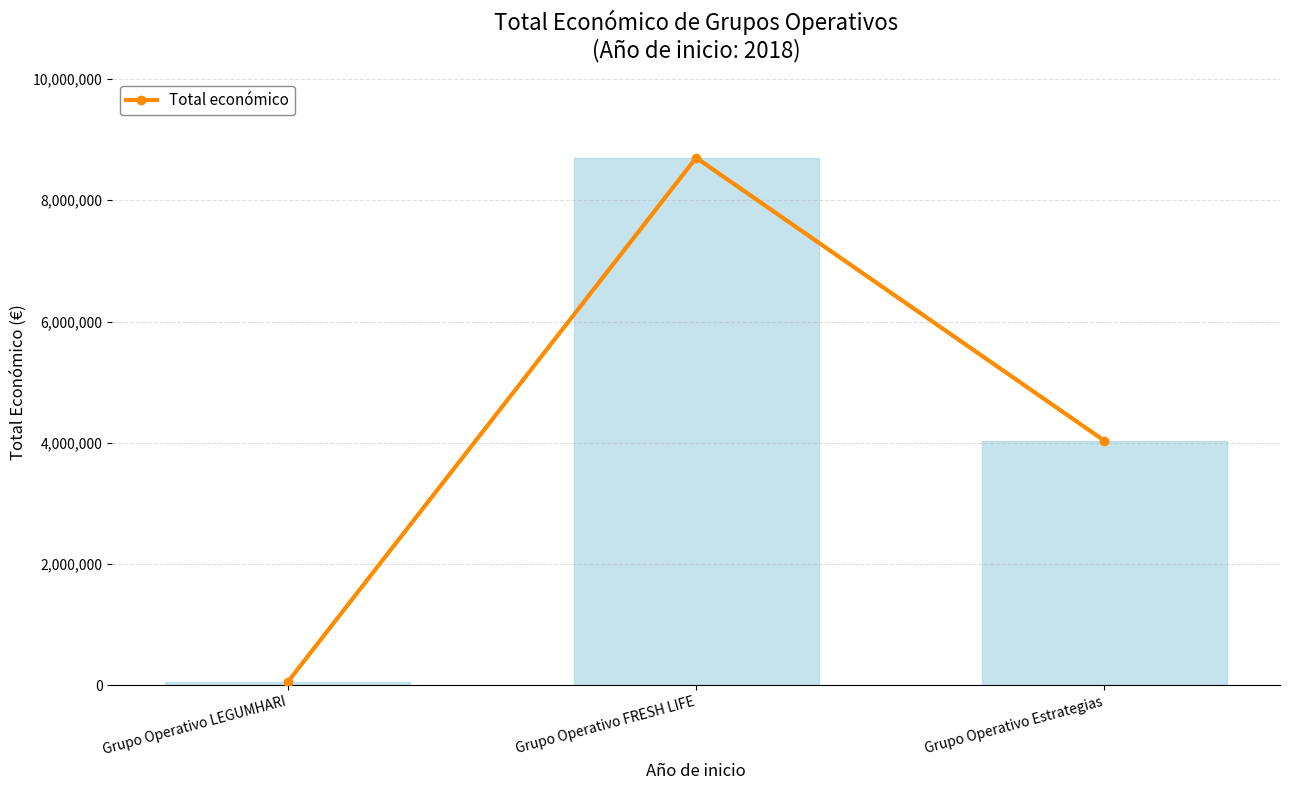

At which category does the chart reach its peak across all series?

Grupo Operativo FRESH LIFE